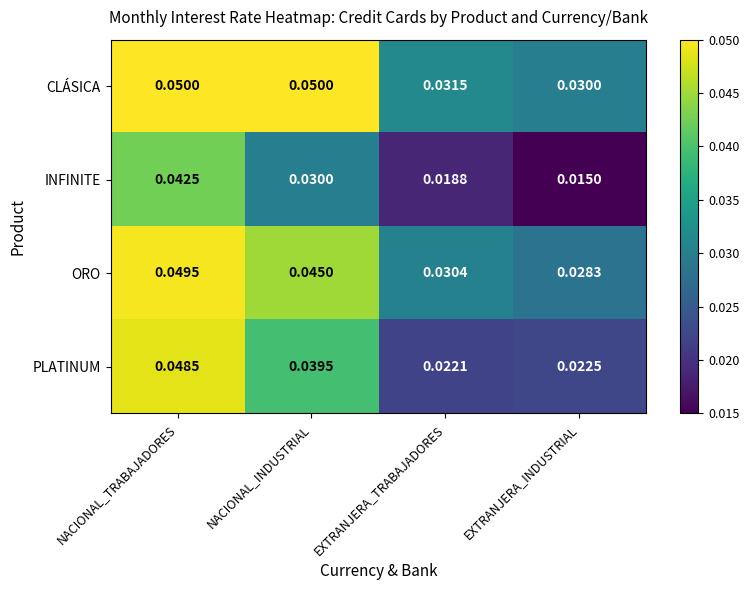

Between NACIONAL_INDUSTRIAL and EXTRANJERA_INDUSTRIAL, which series saw the biggest shift?

CLÁSICA